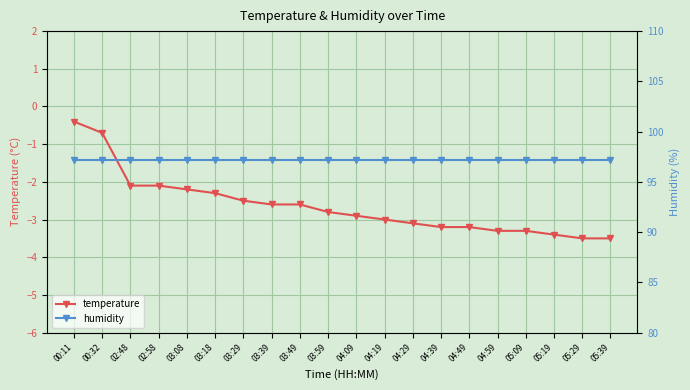

Reading right to left, transcribe all the data shown in this chart.

temperature: 05:39=-3.5	05:29=-3.5	05:19=-3.4	05:09=-3.3	04:59=-3.3	04:49=-3.2	04:39=-3.2	04:29=-3.1	04:19=-3.0	04:09=-2.9	03:59=-2.8	03:49=-2.6	03:39=-2.6	03:29=-2.5	03:18=-2.3	03:08=-2.2	02:58=-2.1	02:48=-2.1	00:32=-0.7	00:11=-0.4
humidity: 05:39=97.2	05:29=97.2	05:19=97.2	05:09=97.2	04:59=97.2	04:49=97.2	04:39=97.2	04:29=97.2	04:19=97.2	04:09=97.2	03:59=97.2	03:49=97.2	03:39=97.2	03:29=97.2	03:18=97.2	03:08=97.2	02:58=97.2	02:48=97.2	00:32=97.2	00:11=97.2